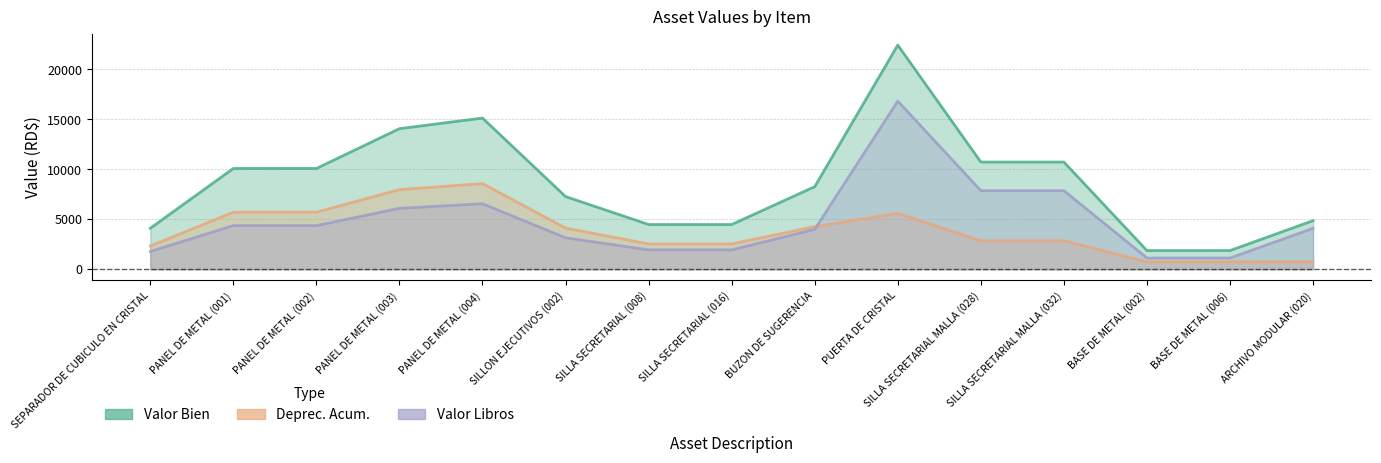

Where is Valor Libros nearest to the value 8967?

SILLA SECRETARIAL MALLA (028)